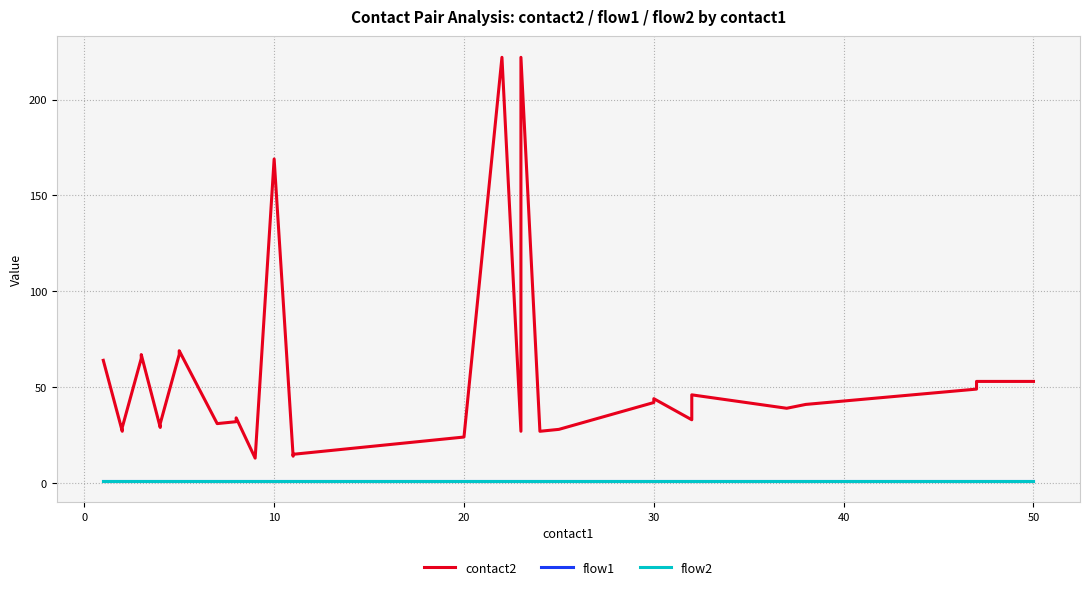

What is the sum of all flow2 values?

40